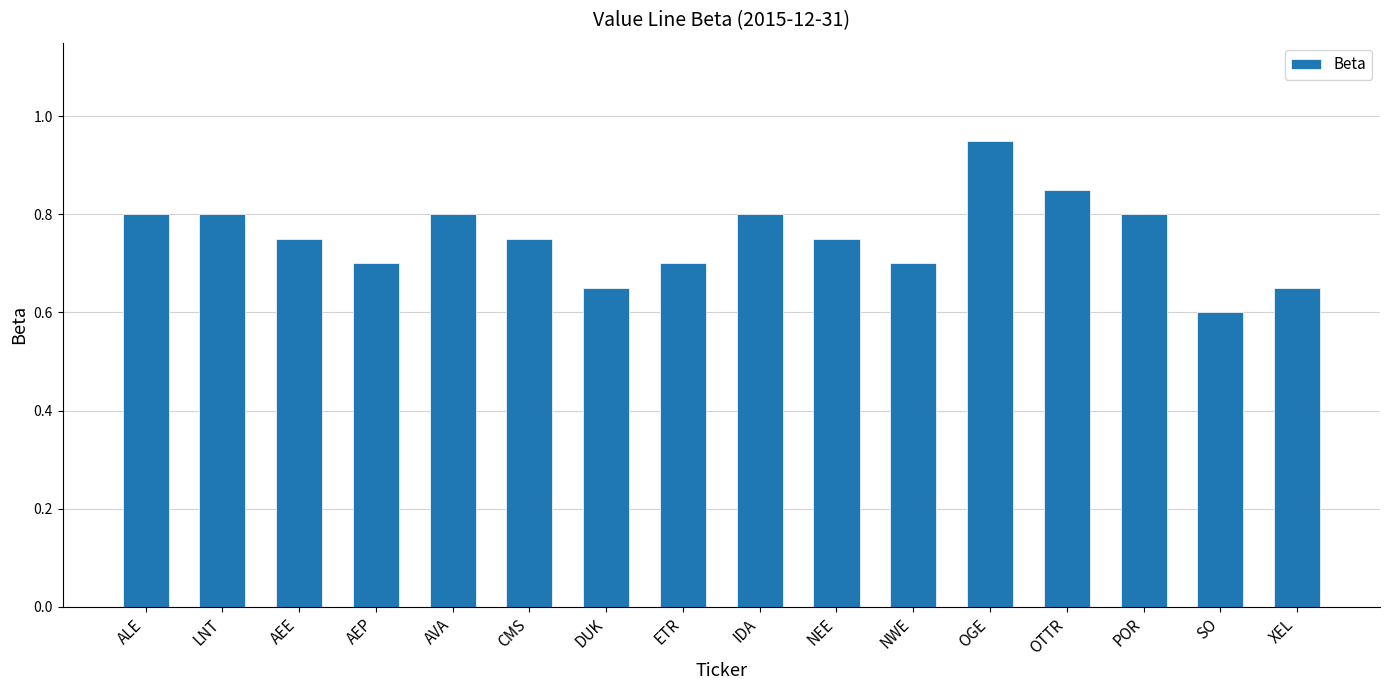

What position from the left is DUK?

7